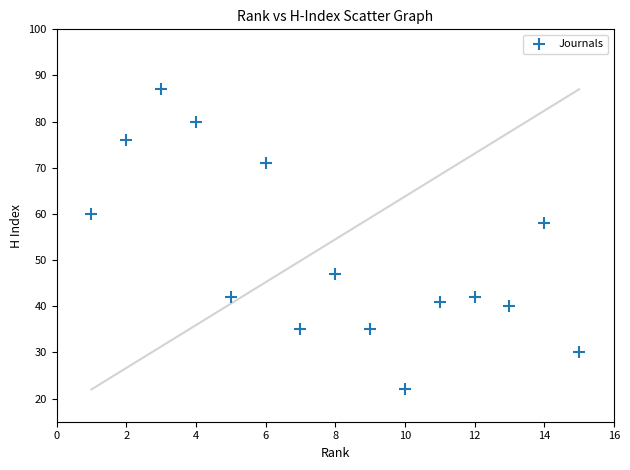

What Y value in the scatter plot is closest to 54?

58